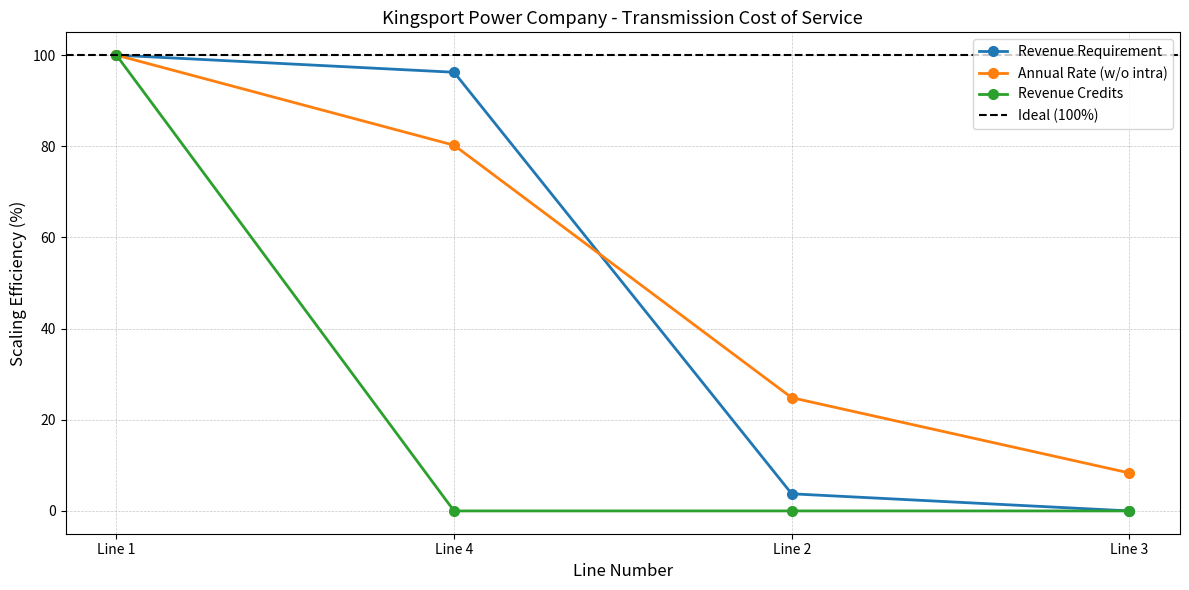

What position from the right is Line 4?

3